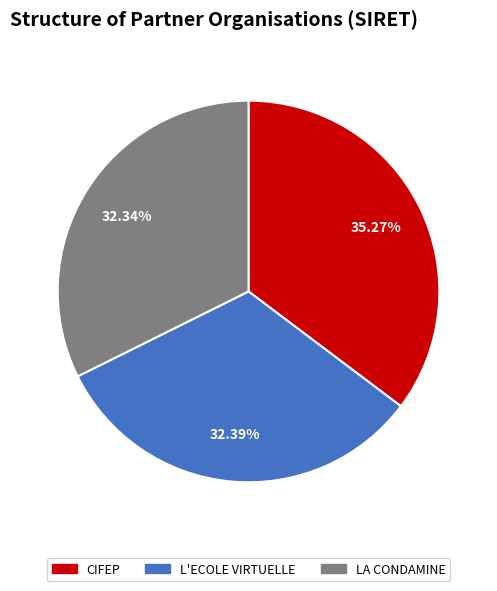

Does any single category account for the majority?

No